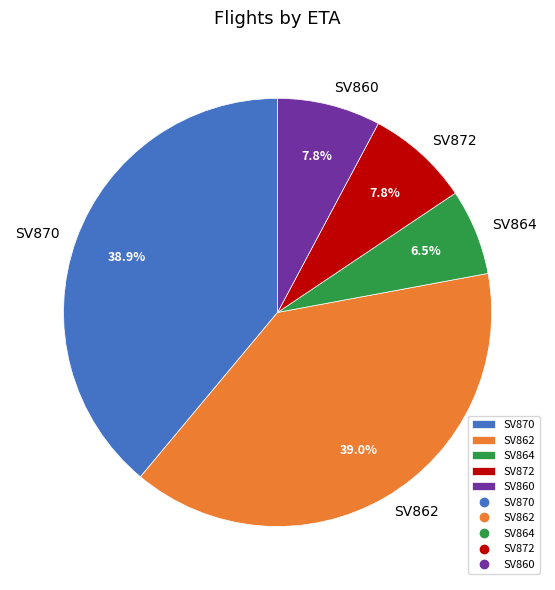

What is the smallest slice in the pie chart?

SV864